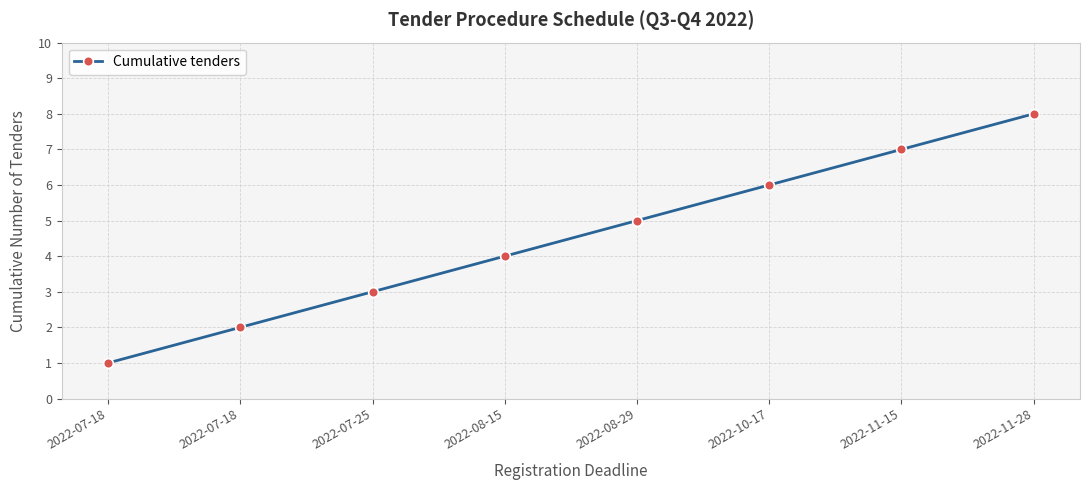

At which label does the data first exceed 5?

2022-10-17